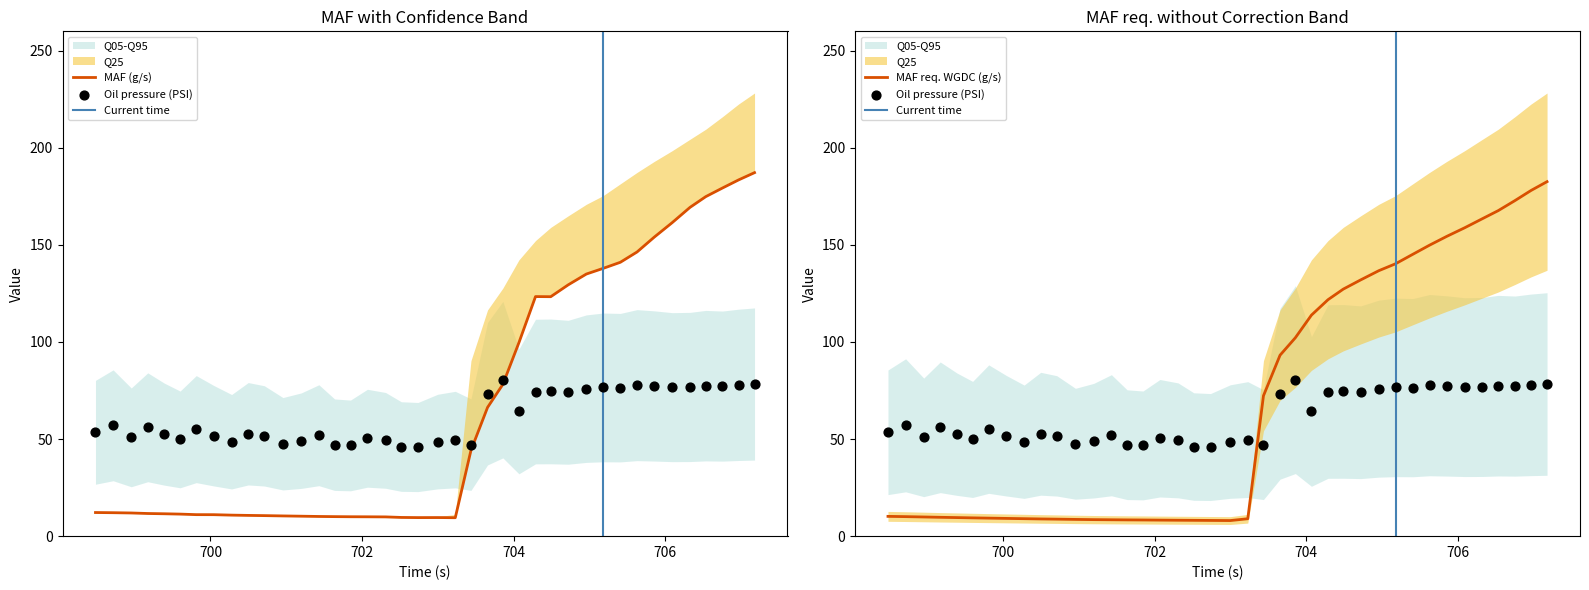

Is the value of Oil pressure (PSI) at 704.491 greater than the value of MAF (g/s) at 701.198?

Yes